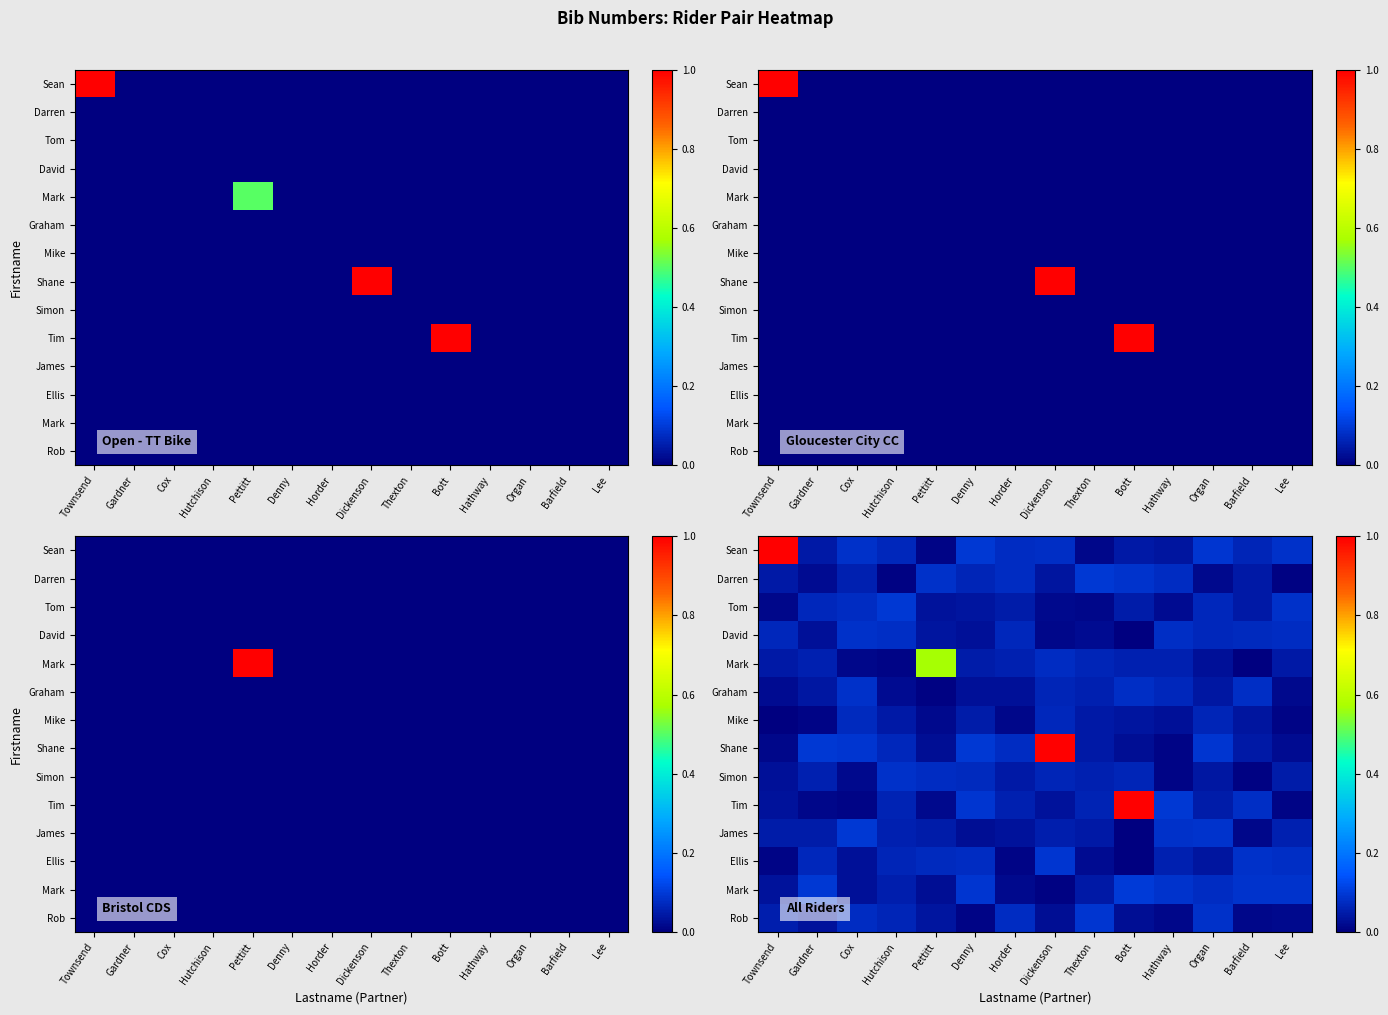

What is the spread (max minus min) of values at Hathway?

0.1